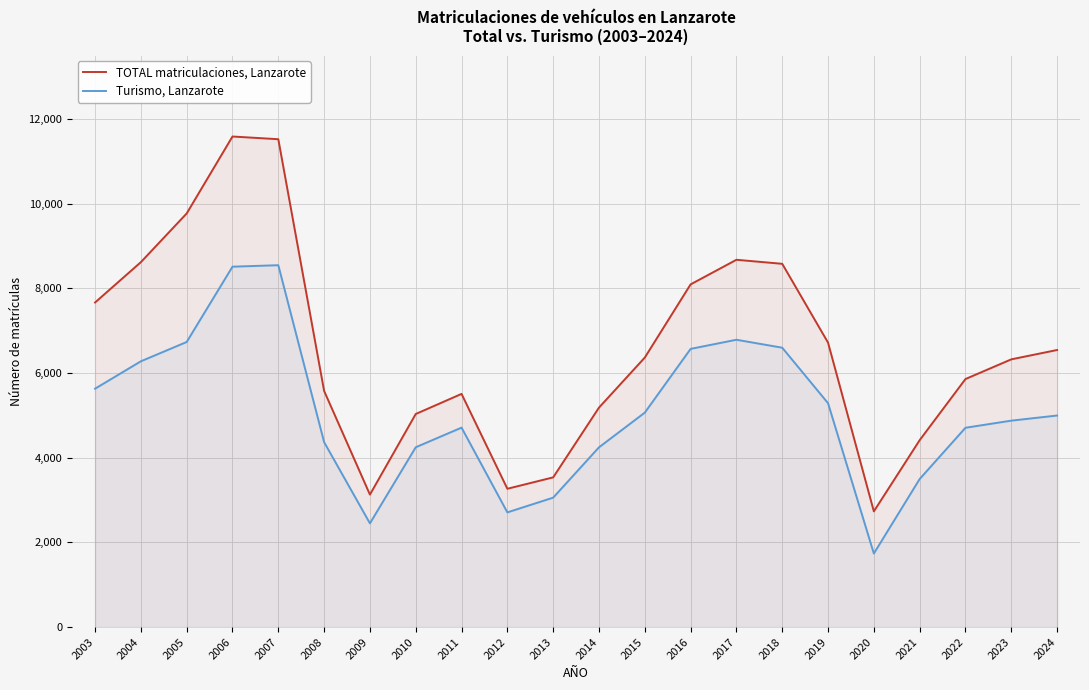

What is the maximum value for Turismo, Lanzarote?

8548